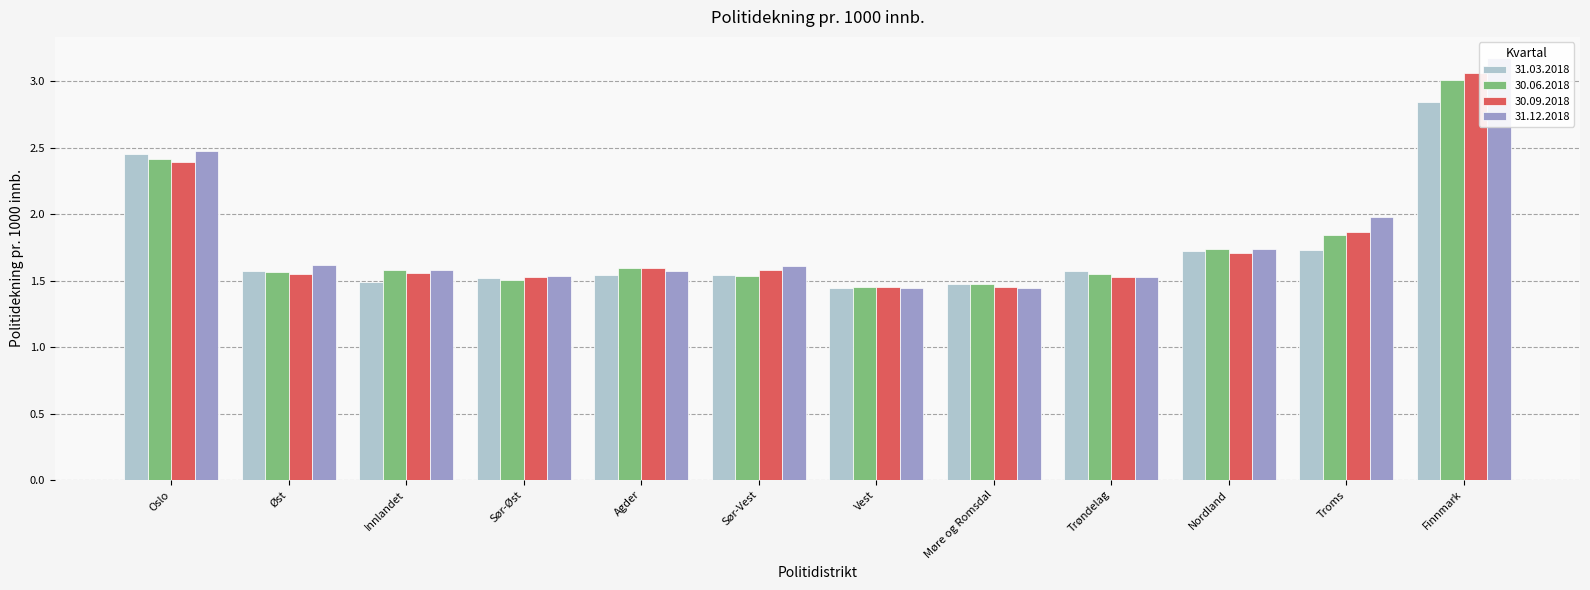

List the series in order of their peak value, highest first.

31.12.2018, 30.09.2018, 30.06.2018, 31.03.2018